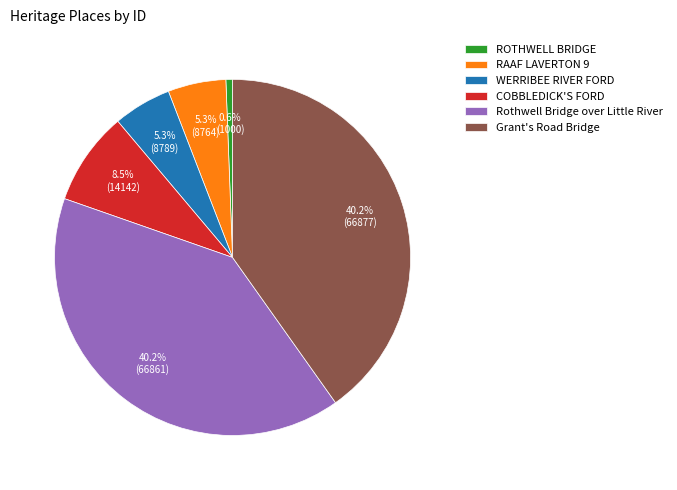

Is there a majority slice in this chart?

No